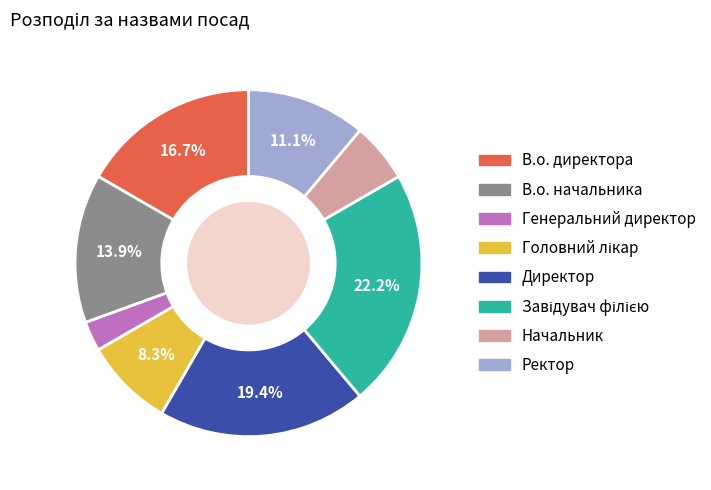

True or false: Генеральний директор accounts for 11% of the total.

False